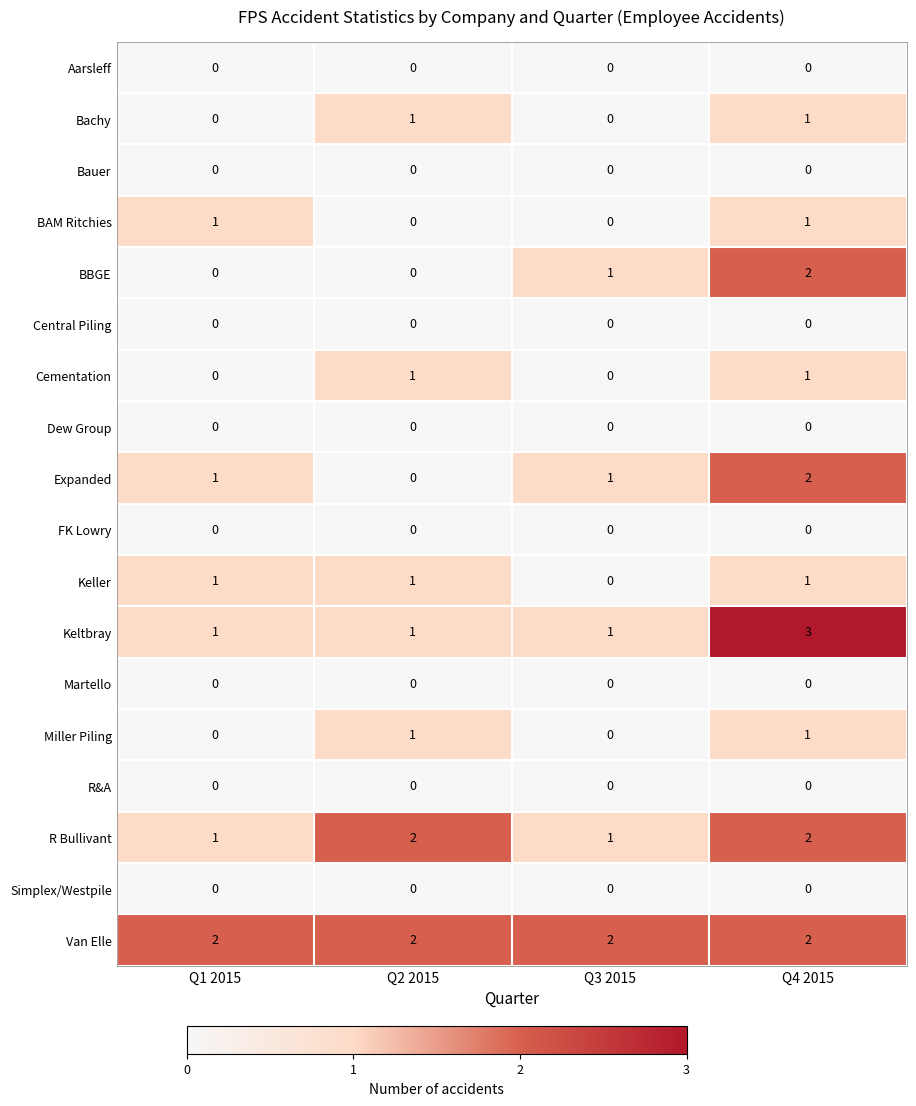

At which label is BBGE closest to 1?

Q3 2015